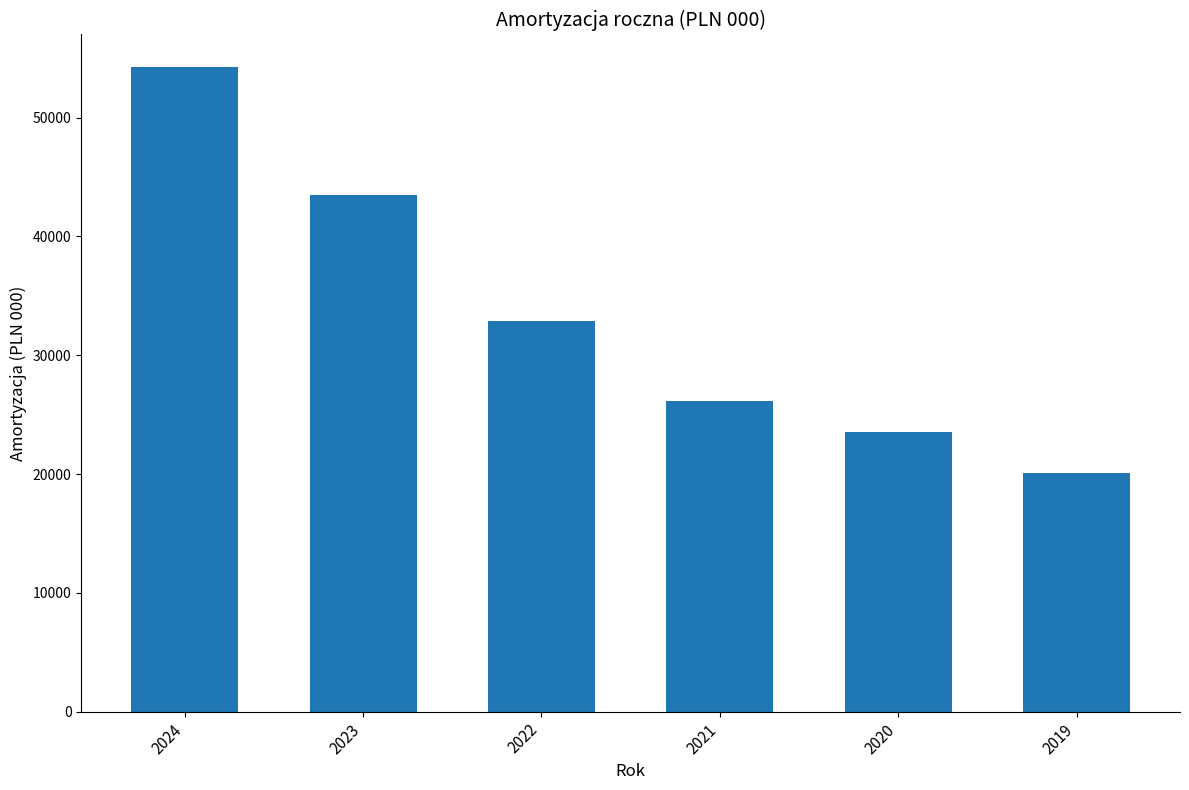

List the labels in order of value, smallest first.

2019, 2020, 2021, 2022, 2023, 2024